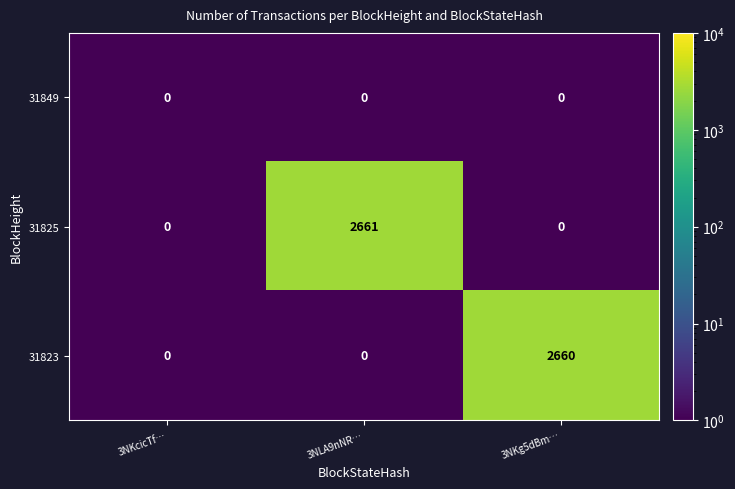

How many data points does each series have?

3